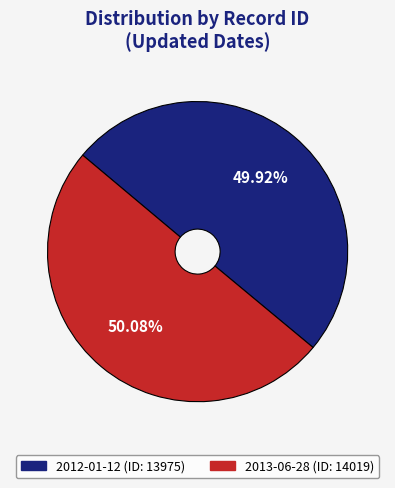

What is the ratio of the value at 2013-06-28 to the value at 2012-01-12?

1.0